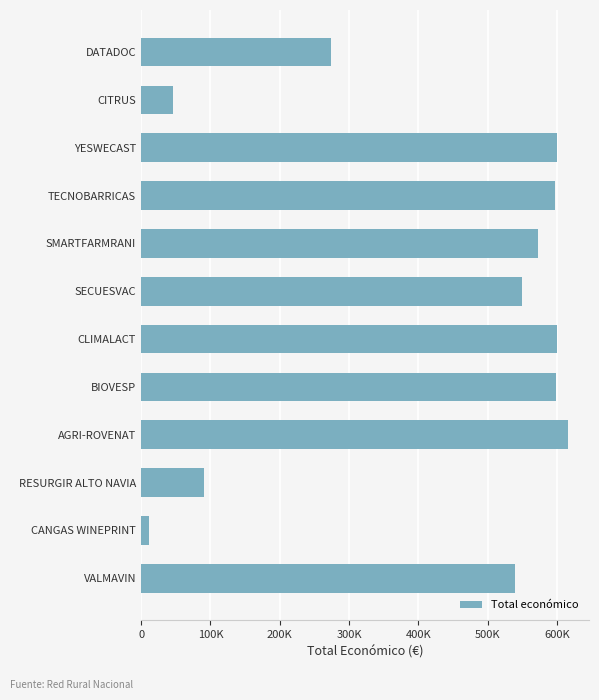

Are the bars horizontal?

Yes